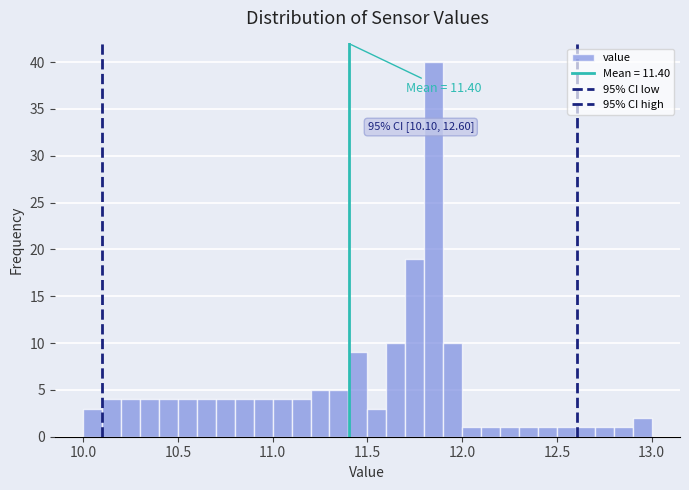

Around what value on the x-axis is the tallest bar? Give the approximate position of its centre, as read against the axis.

11.85